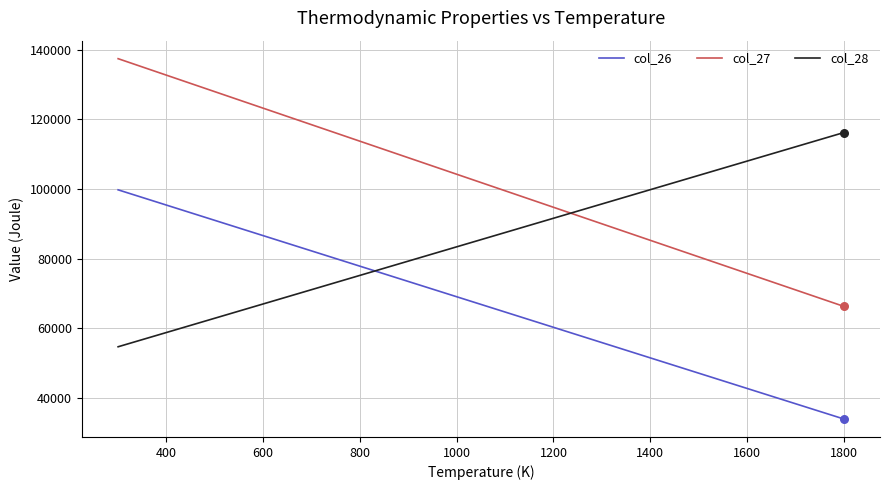

Which series has the largest total across all categories?

col_27